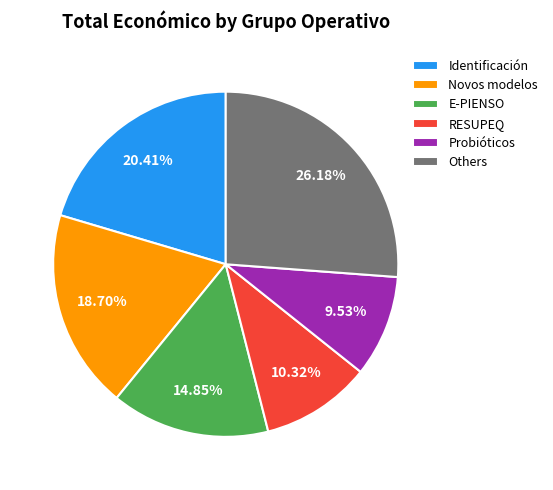

Does E-PIENSO represent more than half of the total?

No